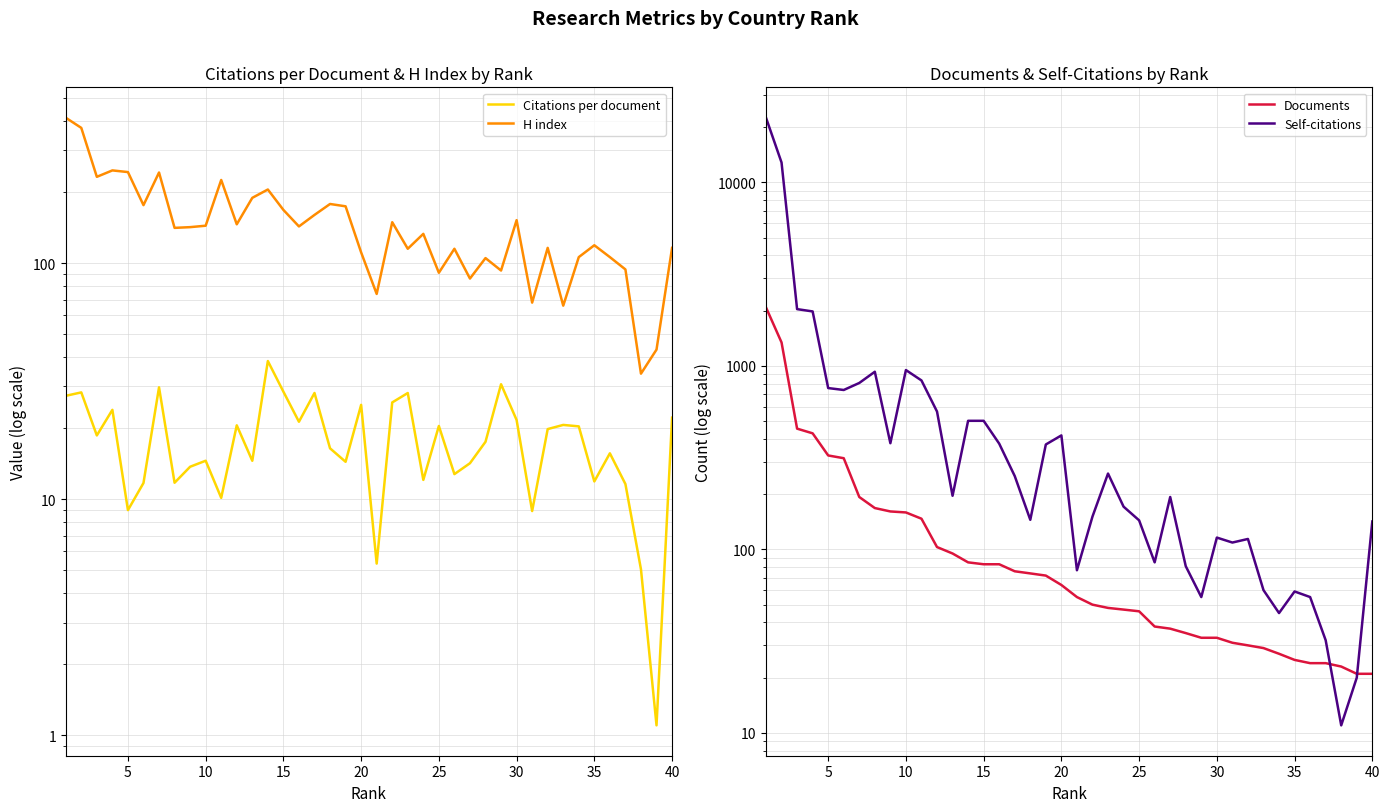

What is the difference between the maximum and minimum values in the H index series?

379.0